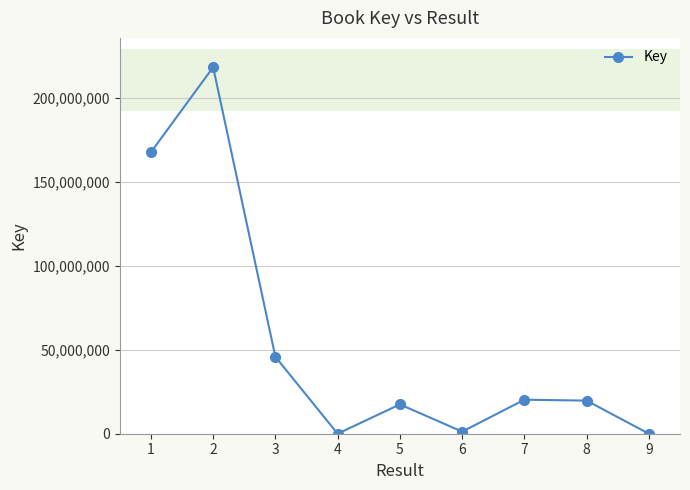

What is the minimum value shown in the chart?

1532